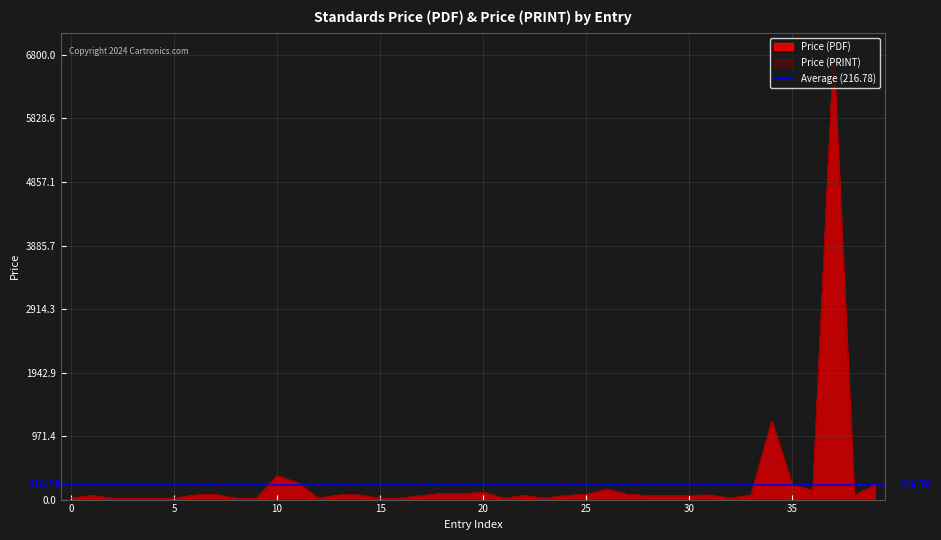

At 6, list the series in order from smallest to largest.

Price (PDF), Price (PRINT)